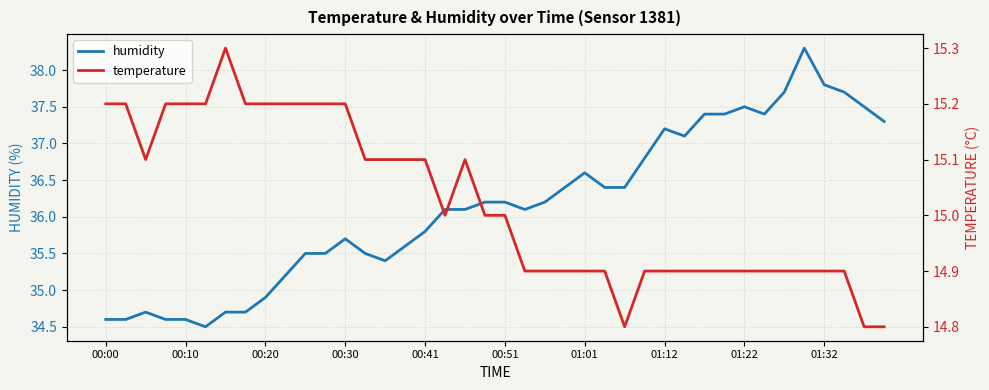

What is the highest value of the humidity series?

38.3